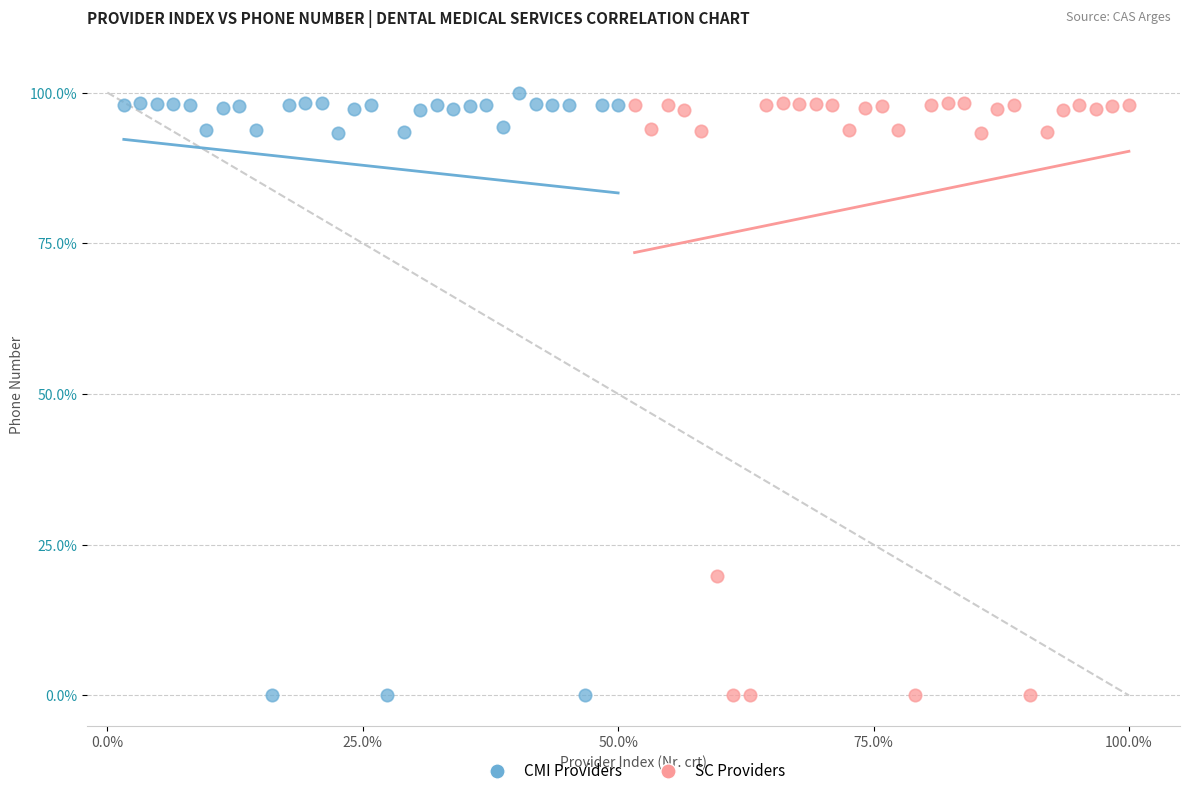

Which series has the widest spread of Y values?

CMI Providers